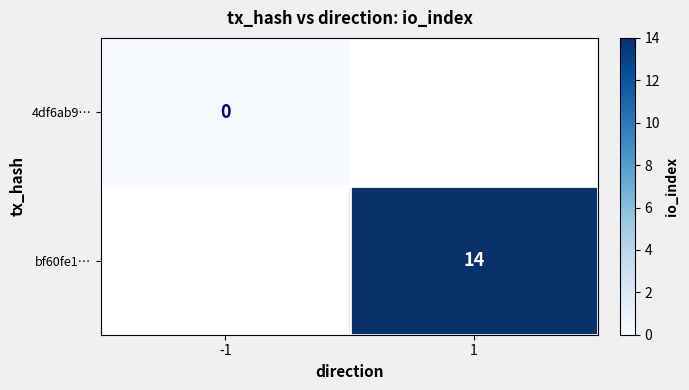

True or false: 4df6ab9… has a value of 0.0 at -1.

True